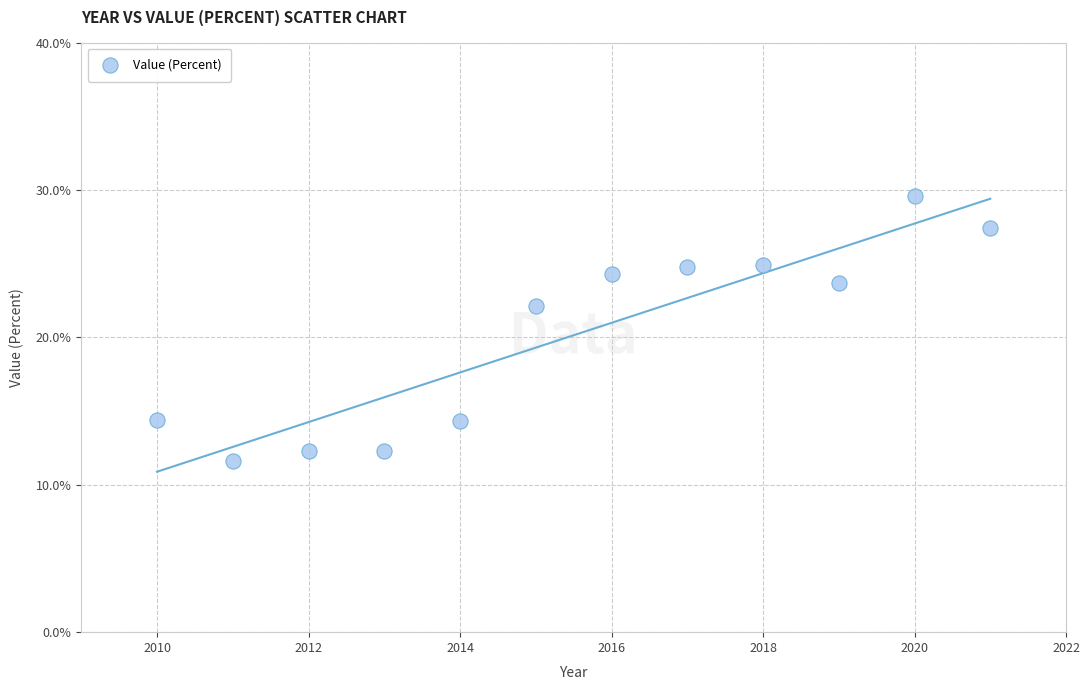

What is the range of Y values (max minus min)?

18.0